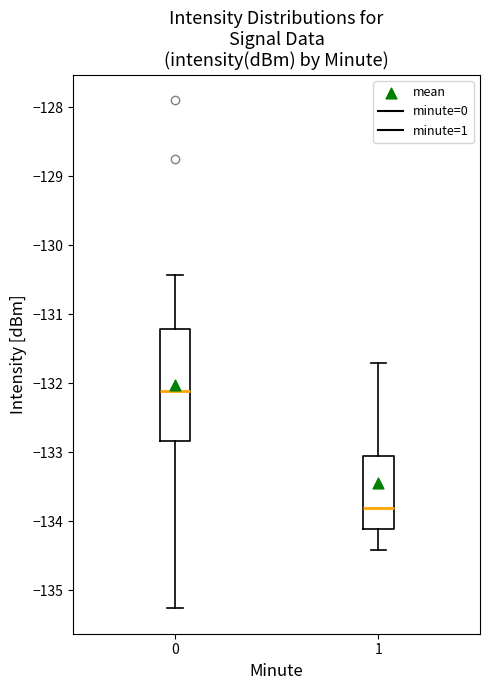

Where does the lower whisker of the box at x = 1 end on the y-axis? The values are not printed on the chart, so give them approximately, as read against the axis.

-134.4